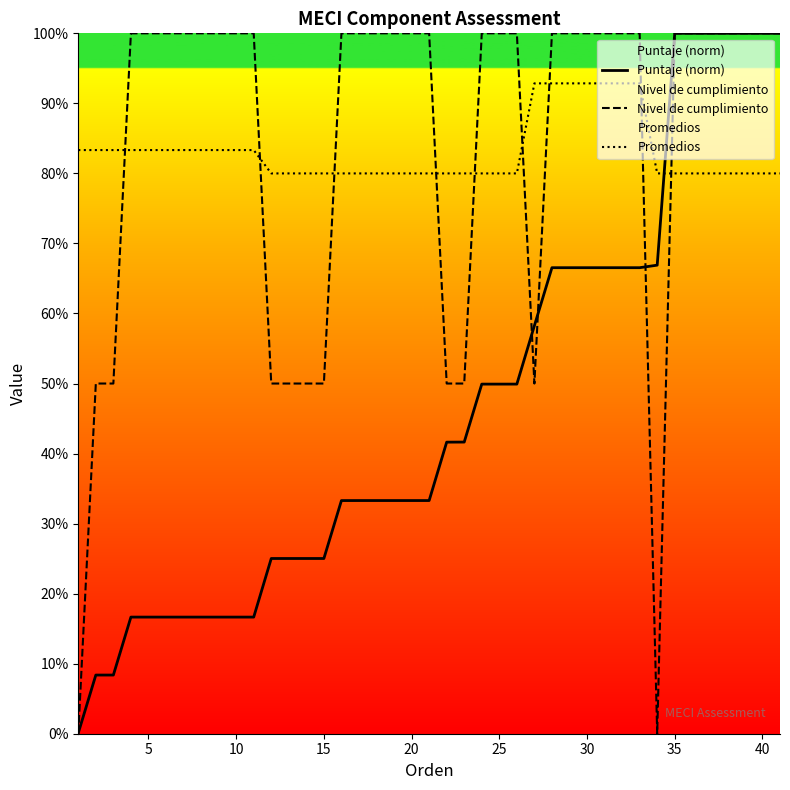

The value of Nivel de cumplimiento at 22 is 0.3. True or false?

False